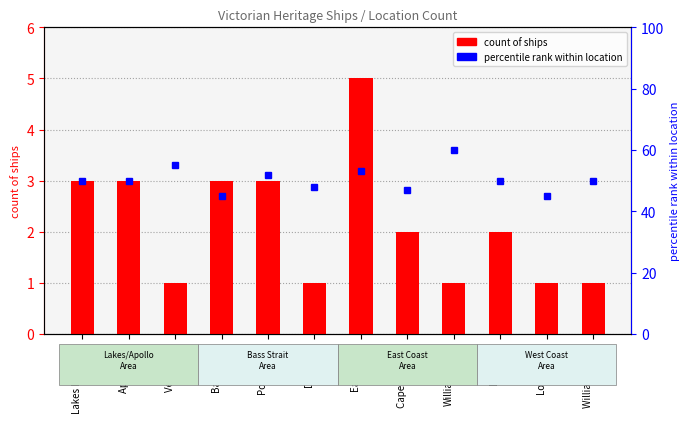

Where does the count of ships series first go above 2?

Lakes Entrance